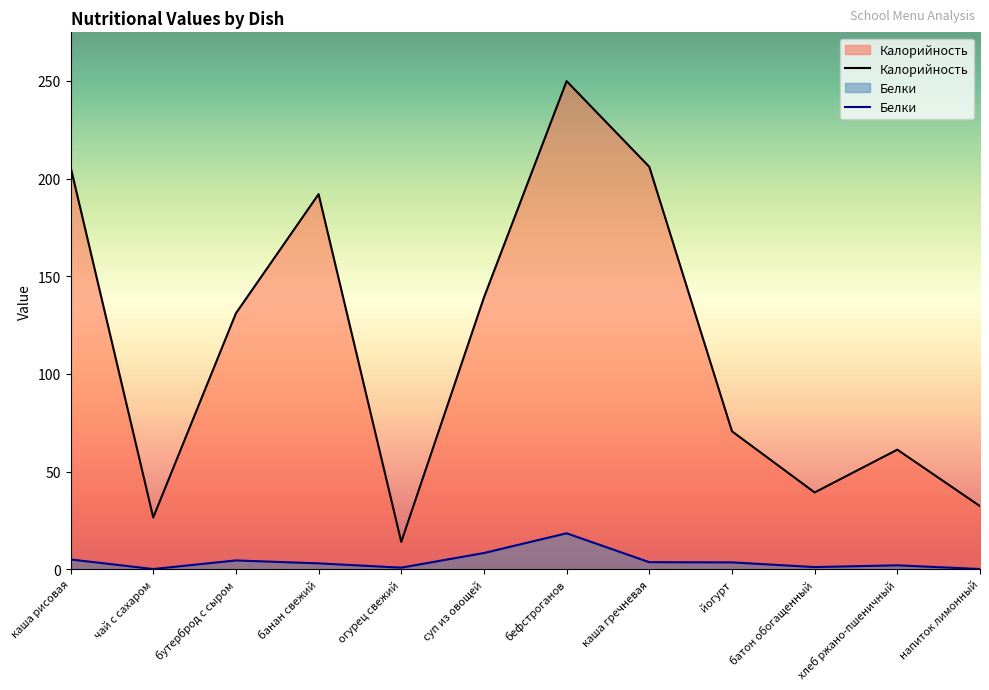

Reading left to right, transcribe all the data shown in this chart.

Калорийность: каша рисовая=206.0	чай с сахаром=26.5	бутерброд с сыром=131.0	банан свежий=192.0	огурец свежий=14.0	суп из овощей=139.1	бефстроганов=249.8	каша гречневая=206.0	йогурт=70.6	батон обогащенный=39.3	хлеб ржано-пшеничный=61.2	напиток лимонный=32.3
Белки: каша рисовая=5.0	чай с сахаром=0.1	бутерброд с сыром=4.5	банан свежий=3.0	огурец свежий=0.8	суп из овощей=8.3	бефстроганов=18.4	каша гречневая=3.6	йогурт=3.5	батон обогащенный=1.1	хлеб ржано-пшеничный=2.0	напиток лимонный=0.1